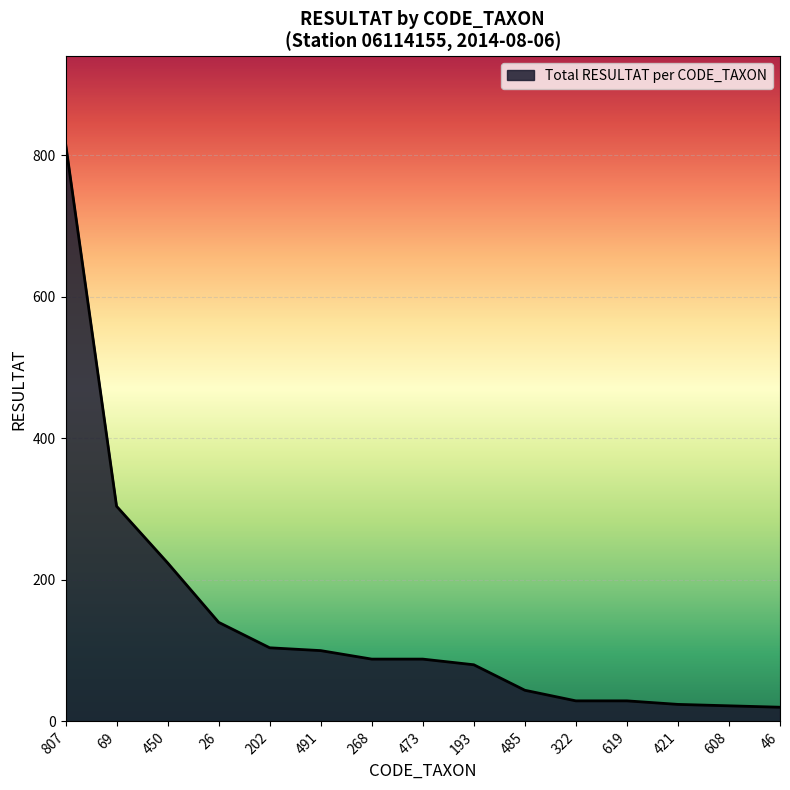

How many categories are shown in the chart?

15